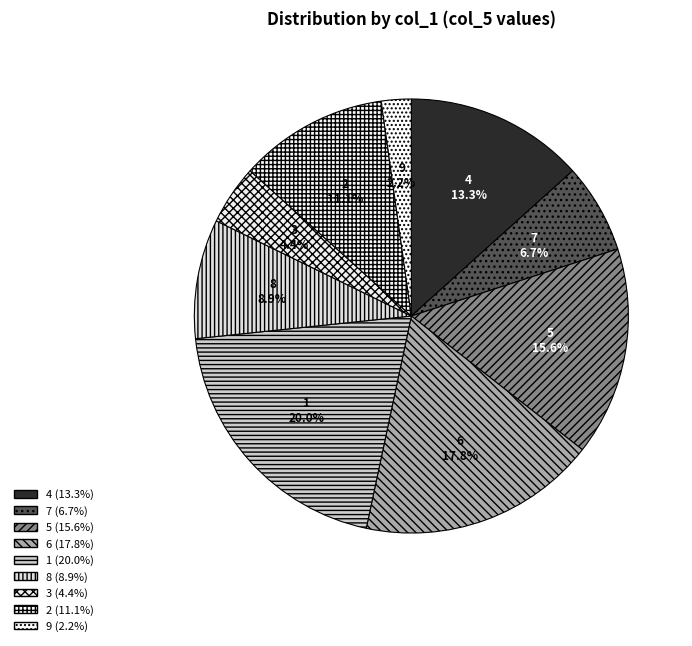

To the nearest percent, what portion does 5 represent?

16%